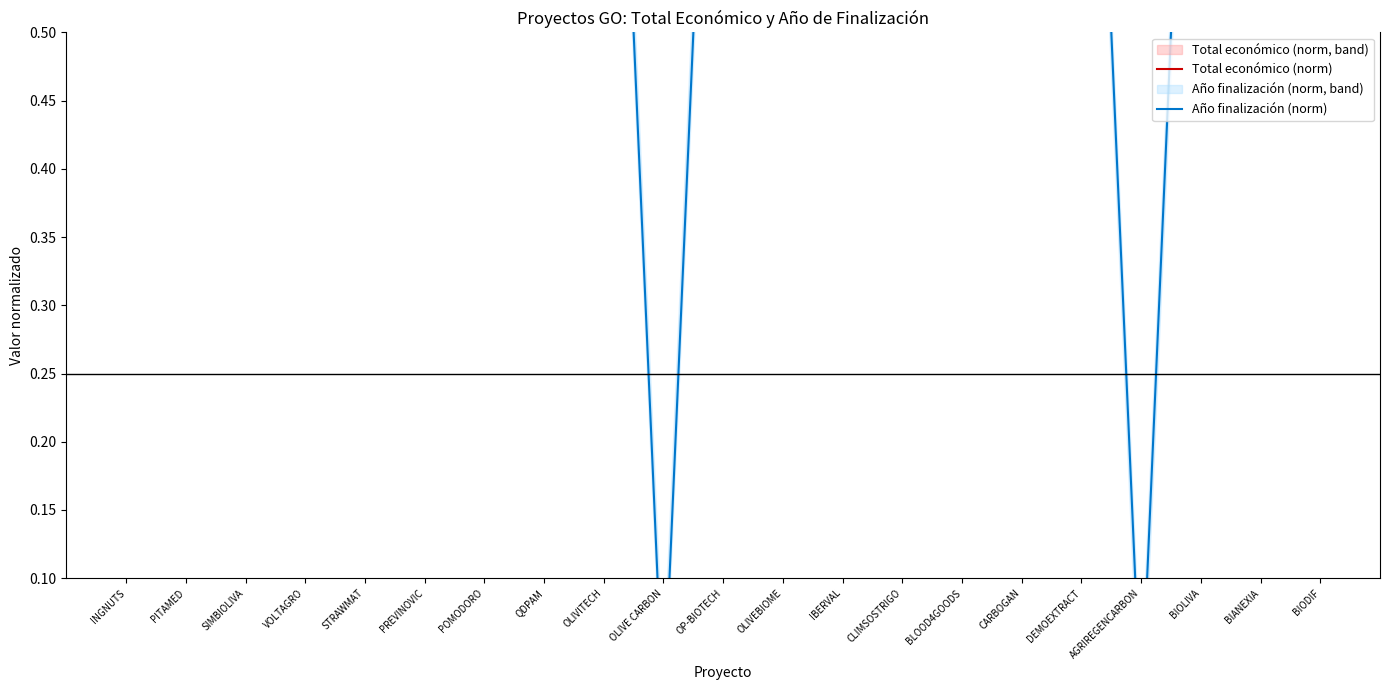

What value does the Año finalización (norm) series have at CARBOGAN?

1.0